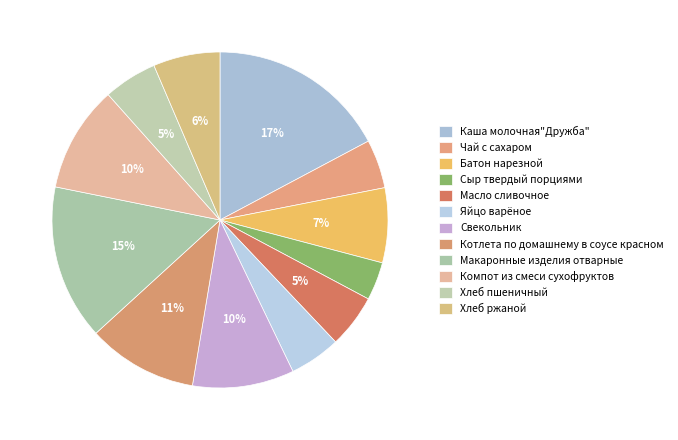

What is the change in value from Яйцо варёное to Котлета по домашнему в соусе красном?

+72.5